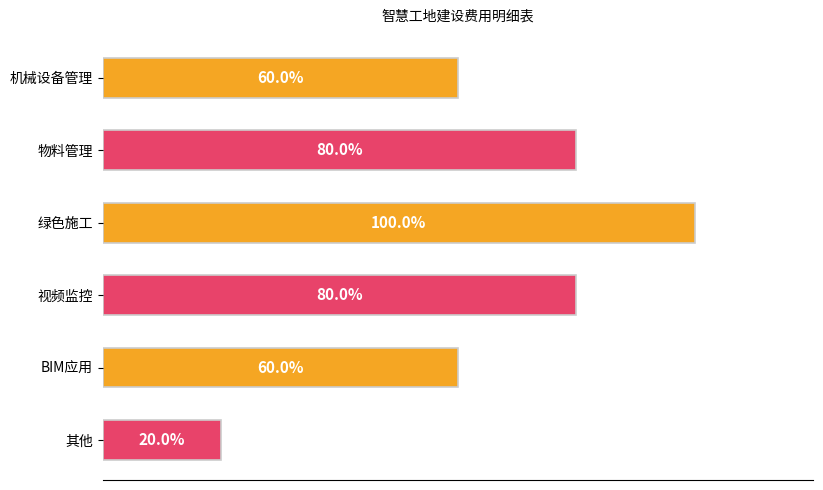

Between 绿色施工 and 机械设备管理, which is larger?

绿色施工